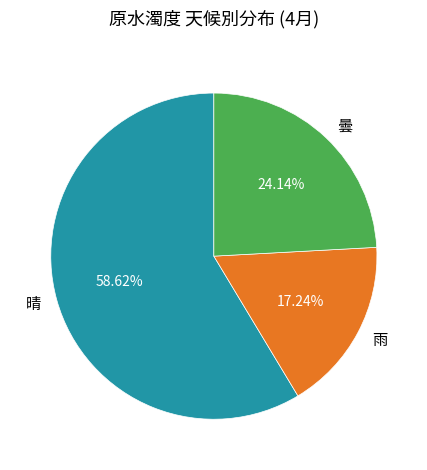

What is the largest slice in the pie chart?

晴